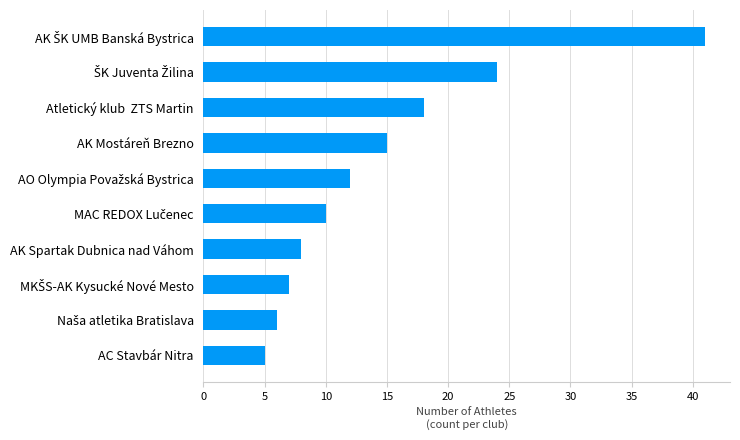

What is the sum of all values?

146